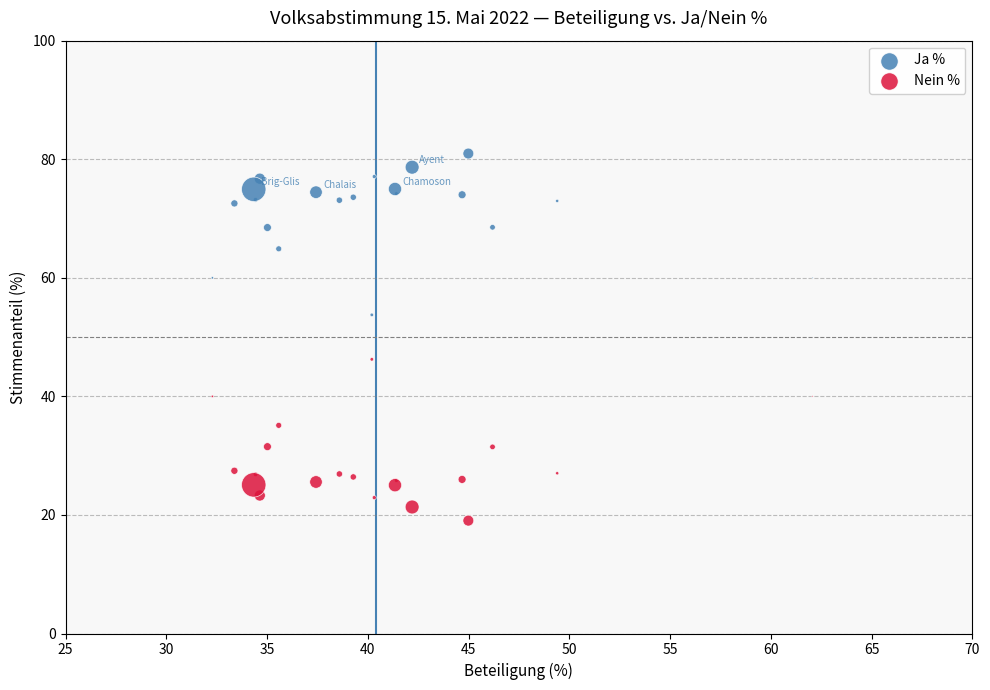

What is the X range (max minus min) for the scatter plot?

29.8